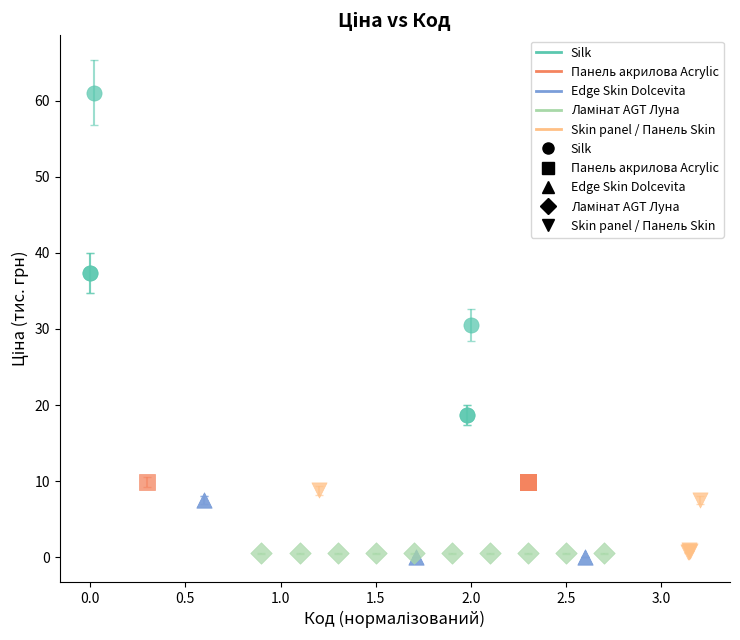

Which series contains the highest Y value?

Silk